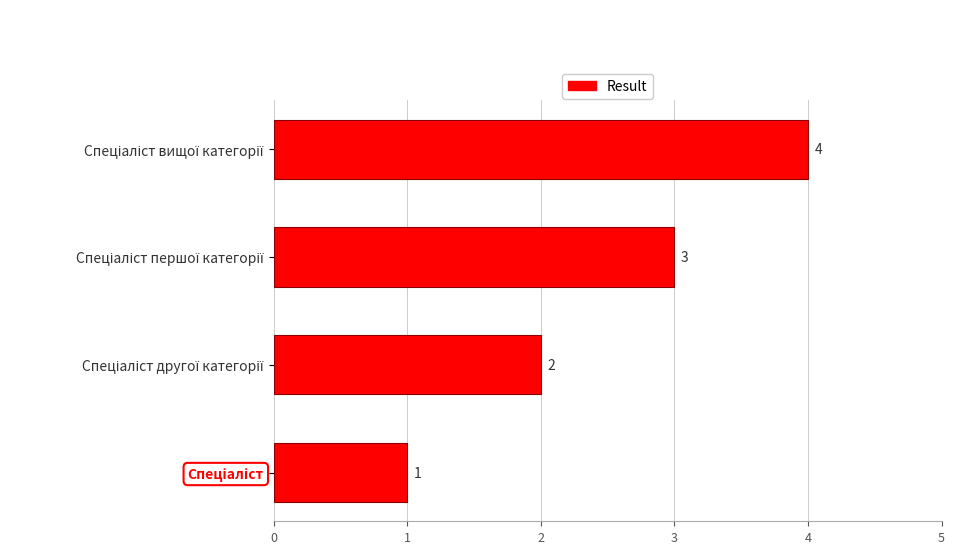

How many values are between 2 and 4?

3